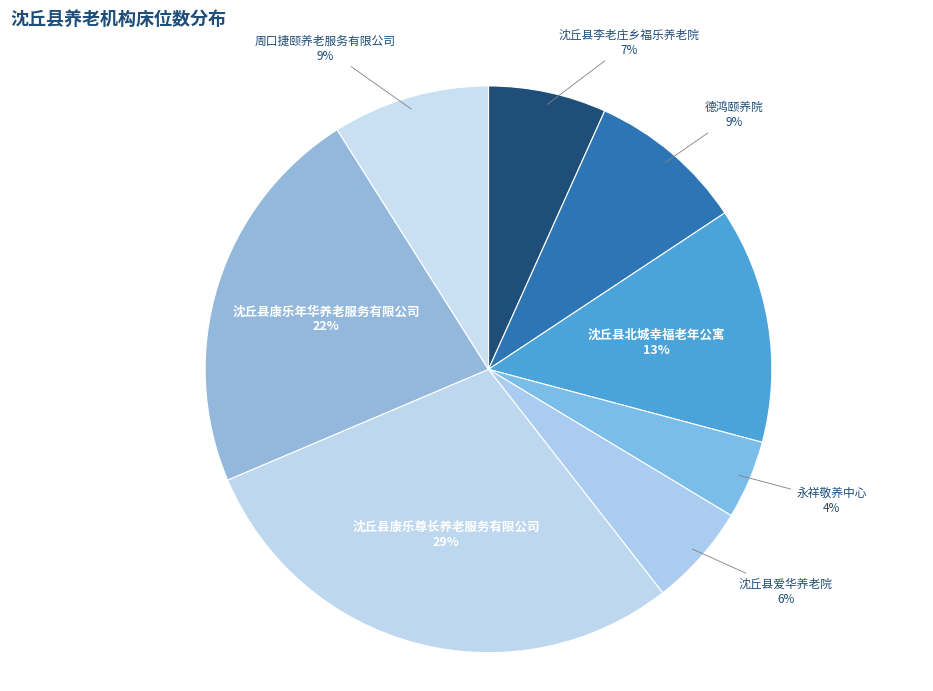

Which category has the biggest portion of the pie?

沈丘县康乐尊长养老服务有限公司